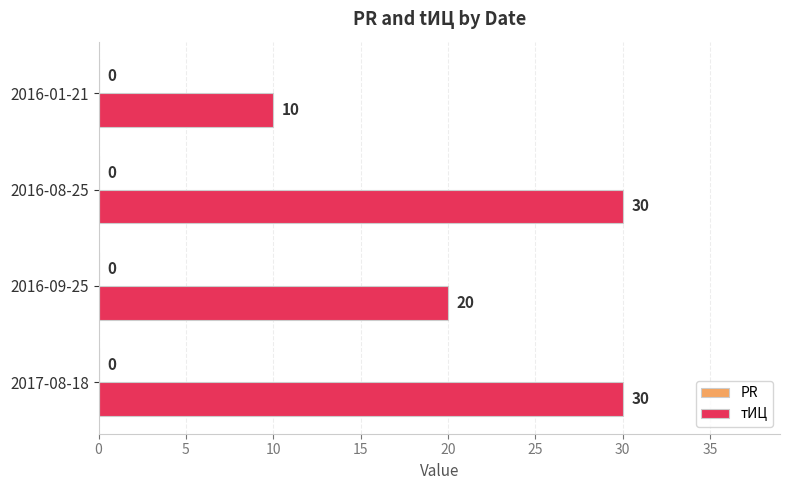

Where is the data nearest to the value 20?

2016-09-25